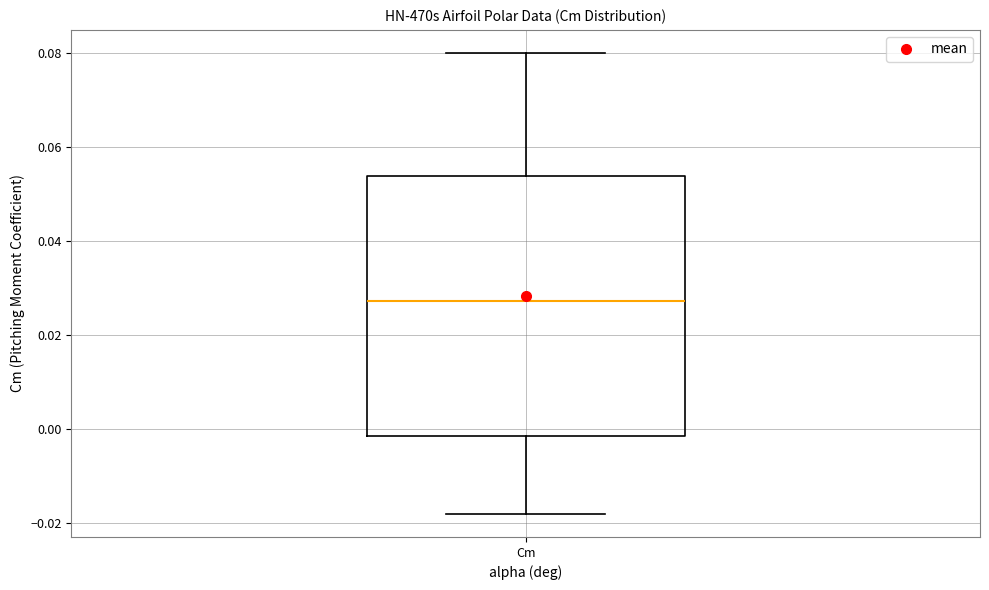

Transcribe this box plot: give where the median line is, the range the box spans, and where the two whiskers end, as read against the y-axis. The values are not printed on the chart, so give them approximately, as read against the axis.

median 0.028, box -0.002 to 0.054, whiskers -0.018 to 0.080